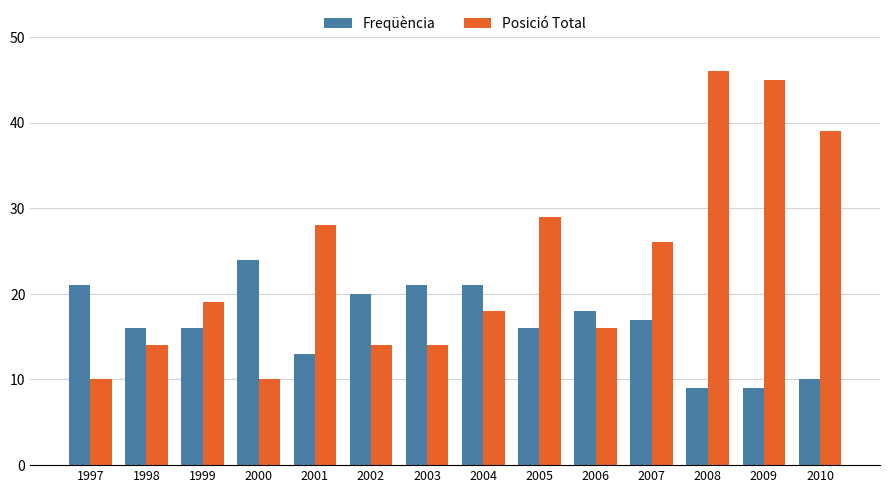

Where does the Freqüència series first go above 17?

1997